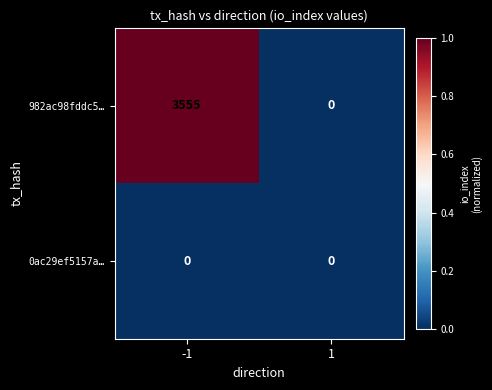

Which series has the largest range (max minus min)?

982ac98fddc5…